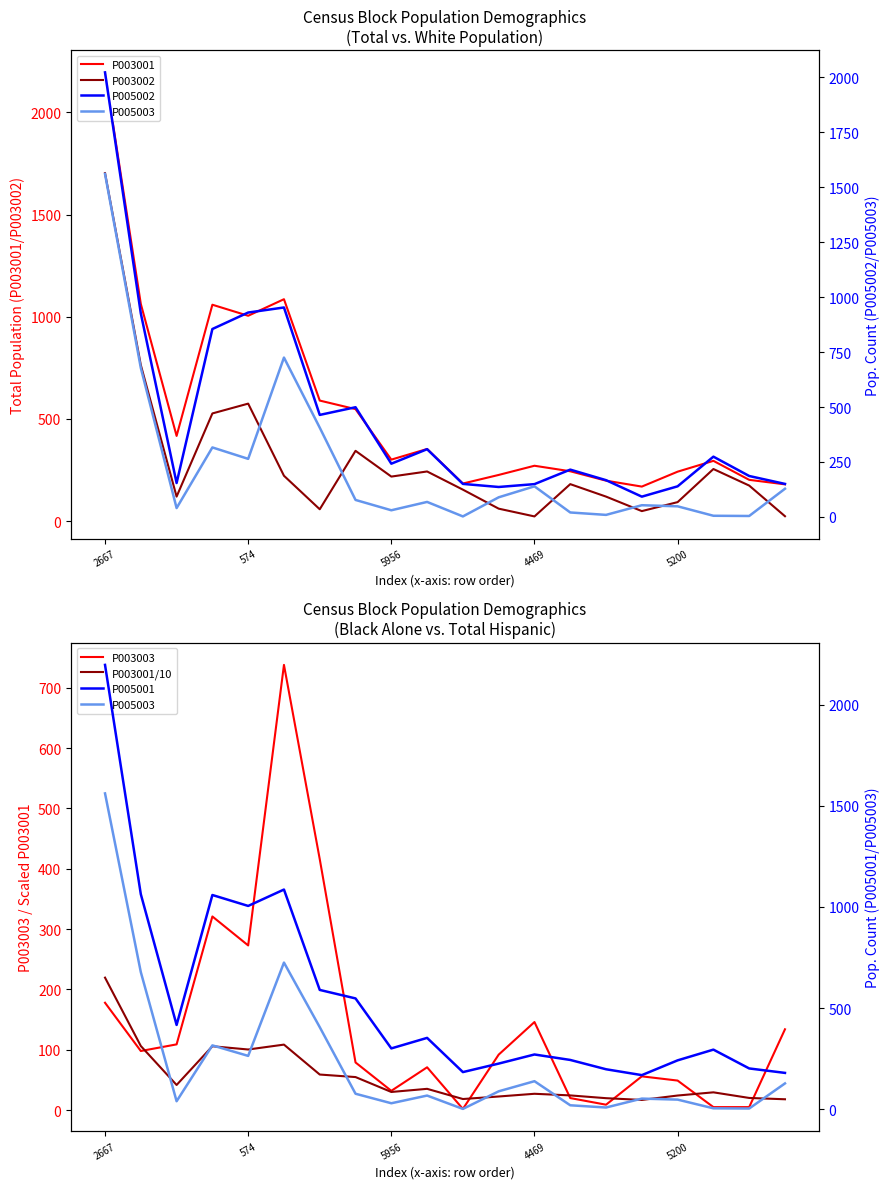

Count the number of categories in the chart.

20